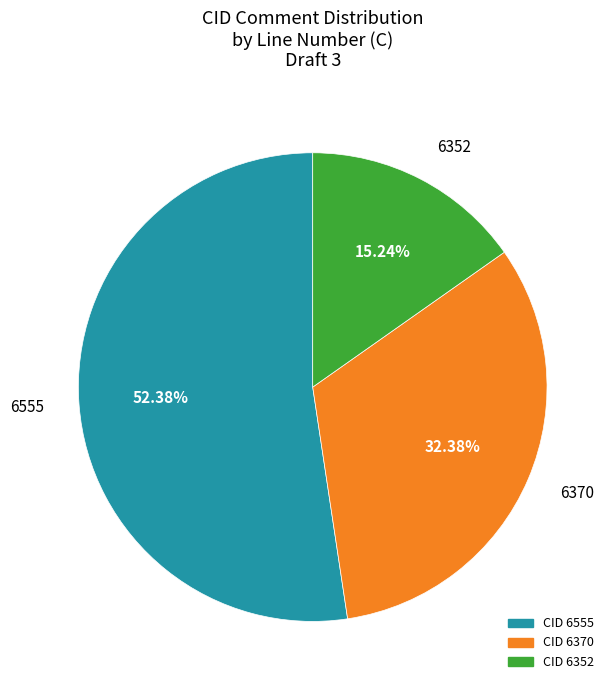

Does any single category account for the majority?

Yes